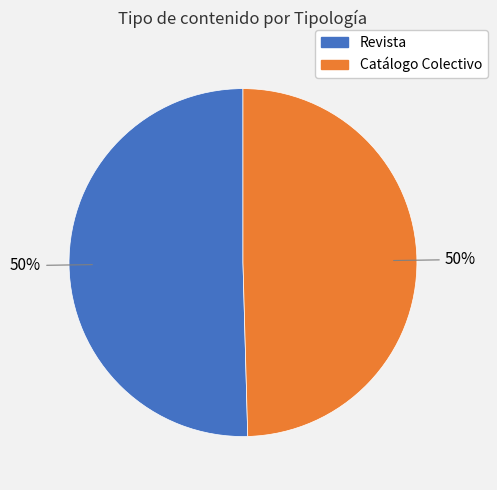

How many segments does this pie chart have?

2